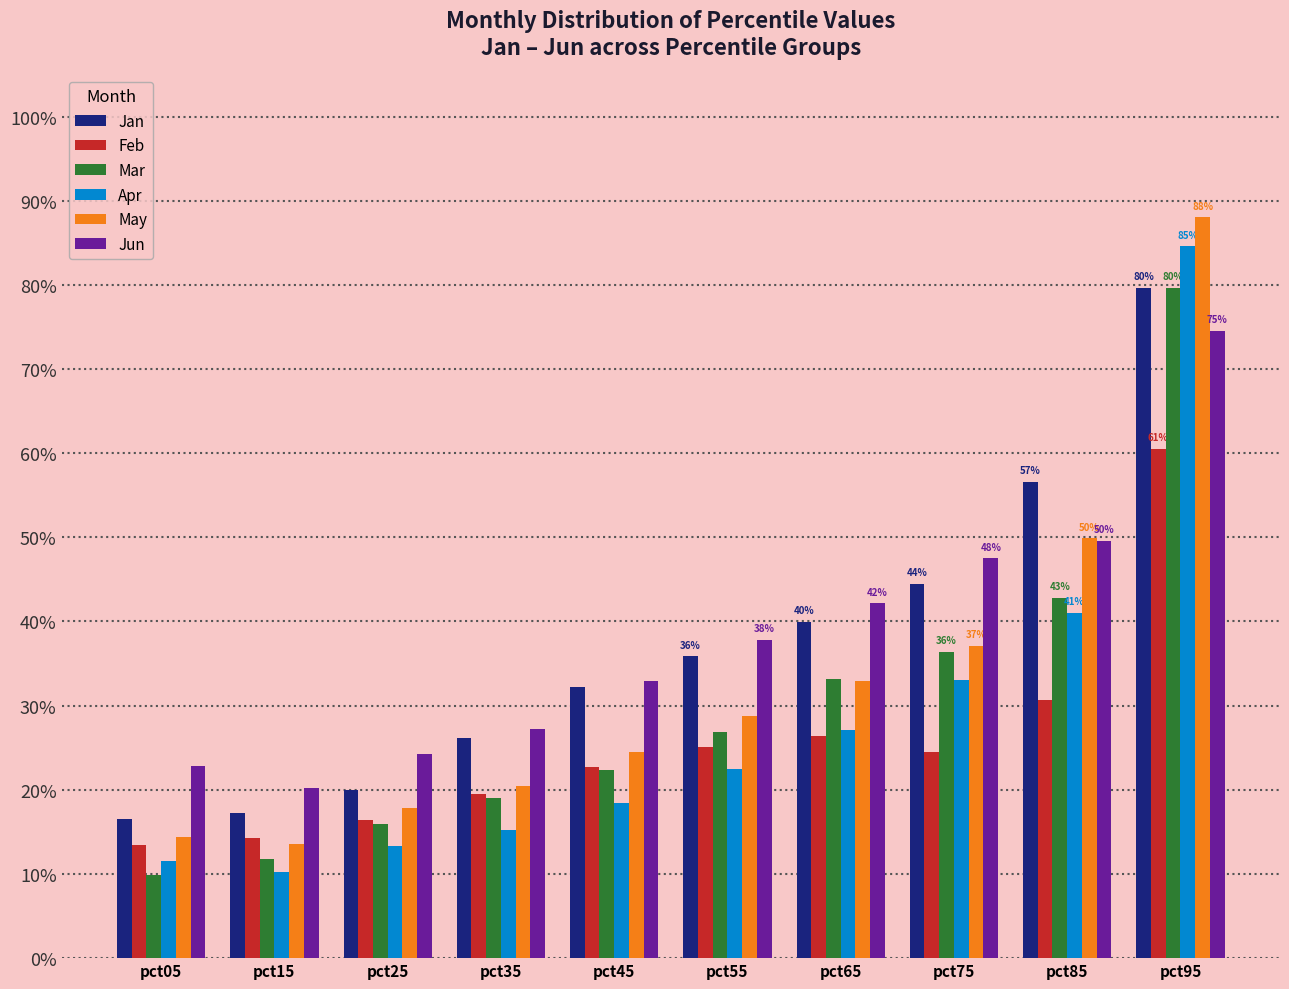

What is the lowest value of the Jan series?

0.2